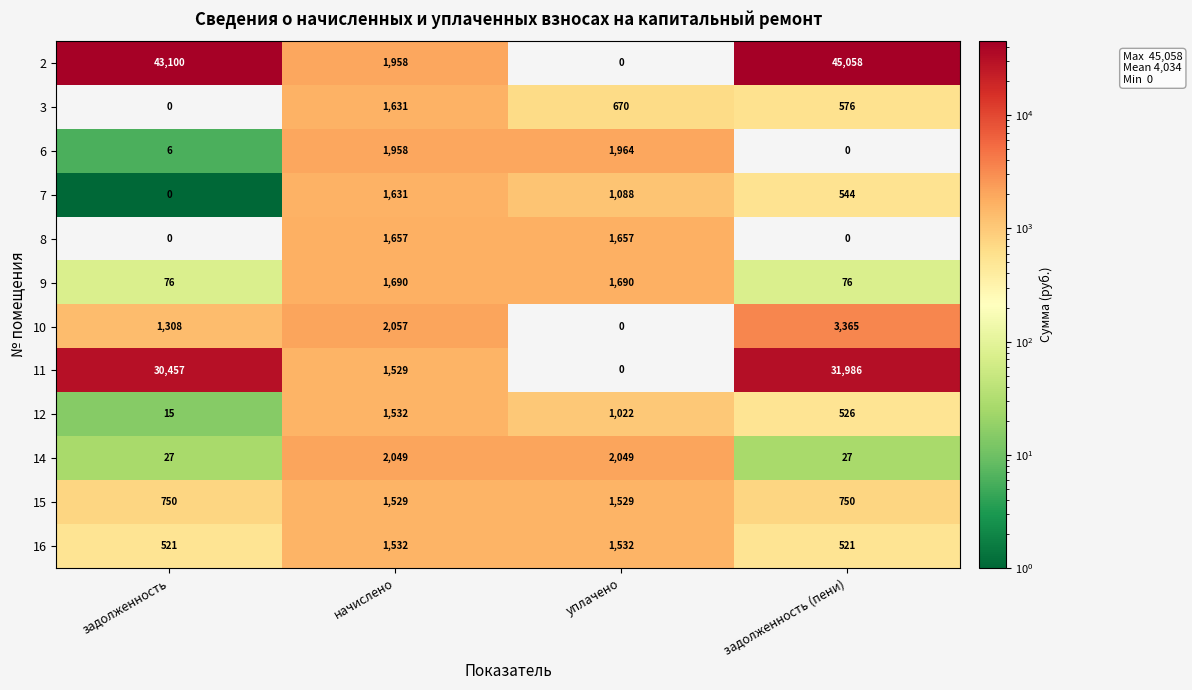

The 2 series shows 45058 at задолженность (пени). True or false?

True